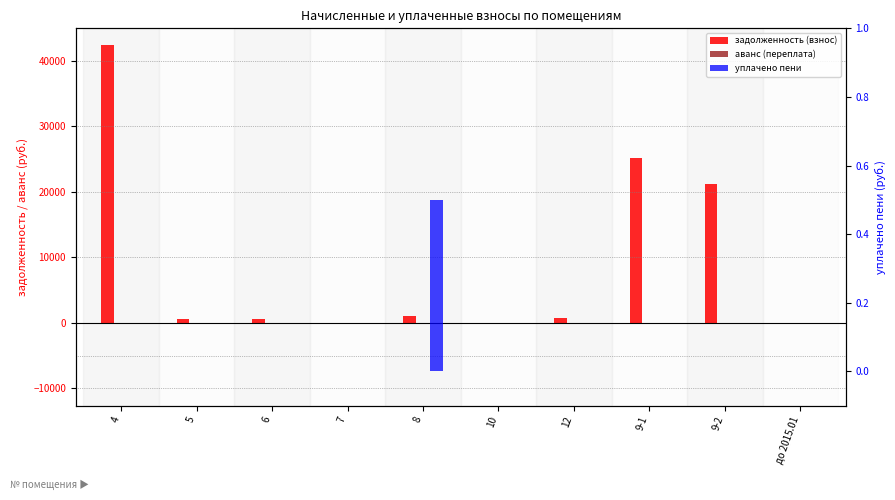

Rank the series at 6 from lowest to highest value.

аванс (переплата), уплачено пени, задолженность (взнос)